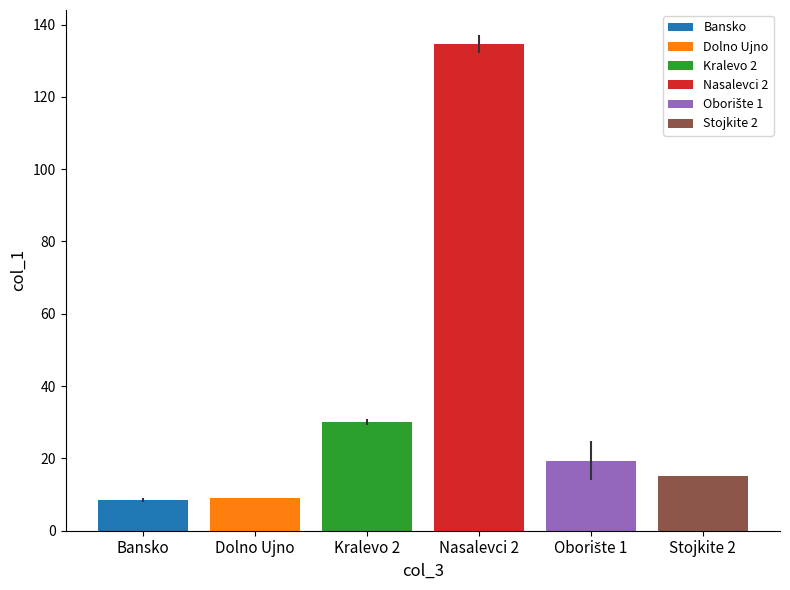

Which series has the widest spread of values?

Bansko